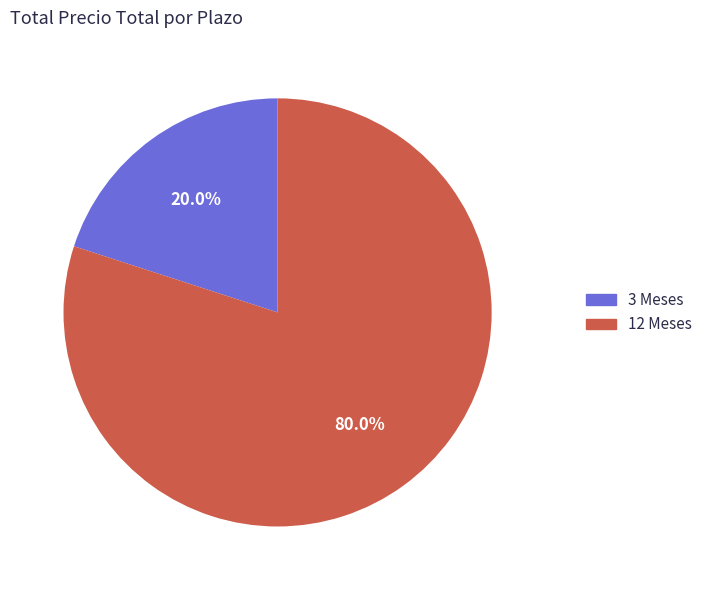

How many slices are in this pie chart?

2